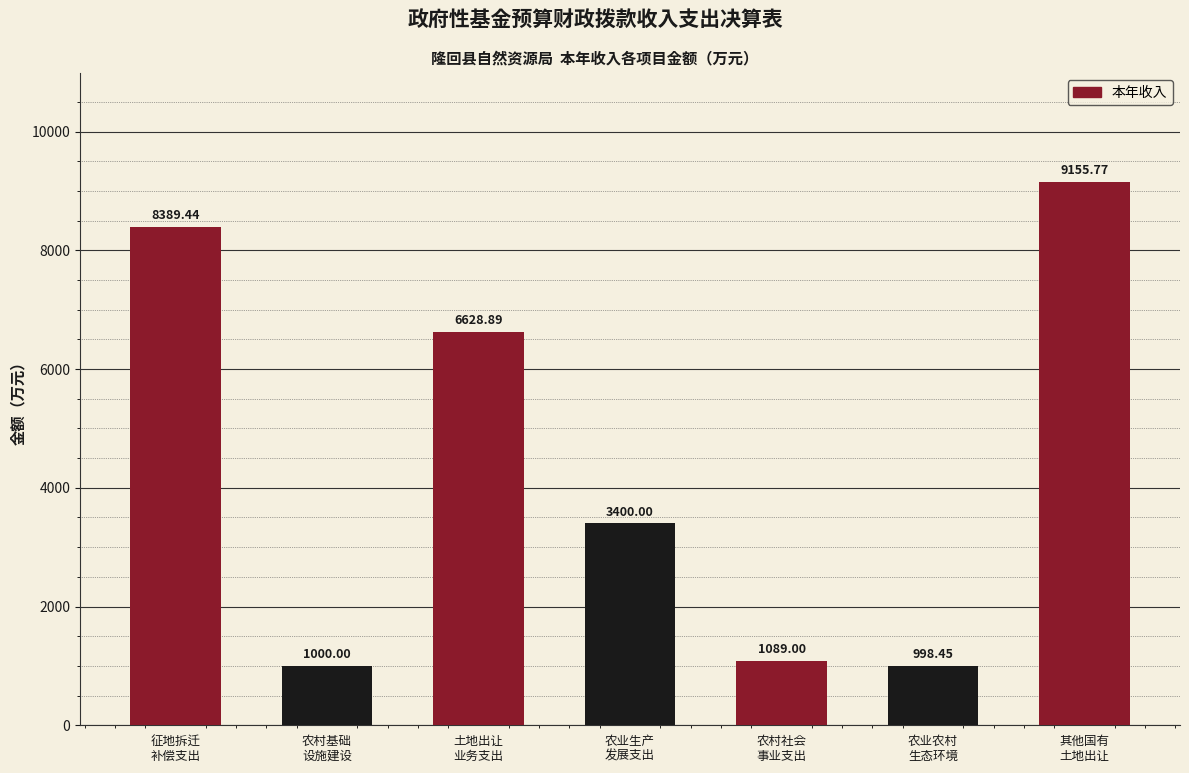

List the labels in order of value, largest first.

其他国有
土地出让, 征地拆迁
补偿支出, 土地出让
业务支出, 农业生产
发展支出, 农村社会
事业支出, 农村基础
设施建设, 农业农村
生态环境